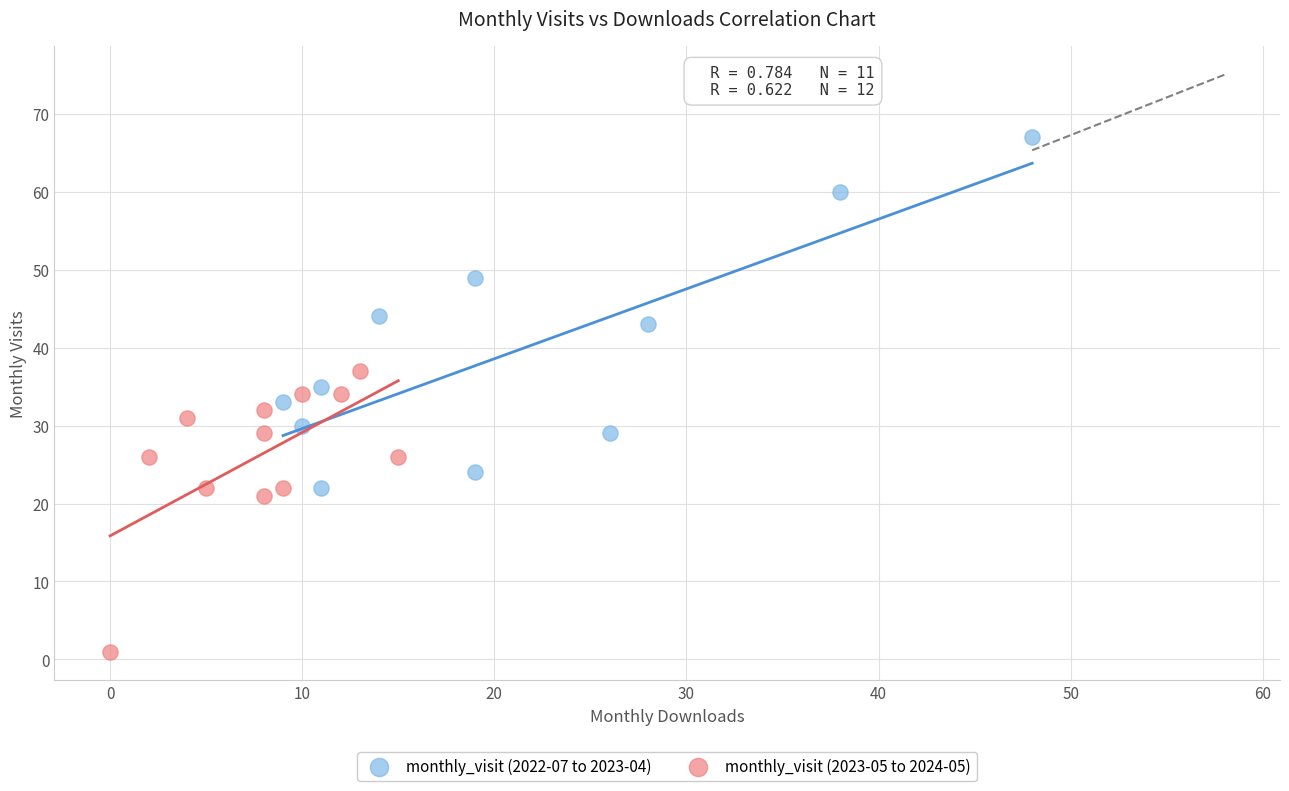

Which series contains the lowest Y value?

monthly_visit (2023-05 to 2024-05)